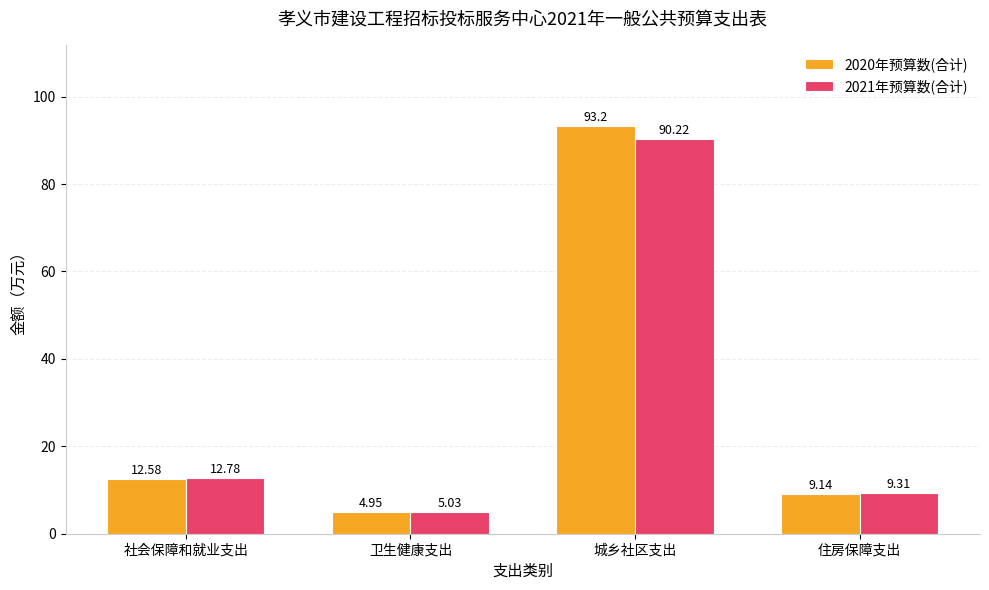

At which label is 2020年预算数(合计) closest to 49?

社会保障和就业支出